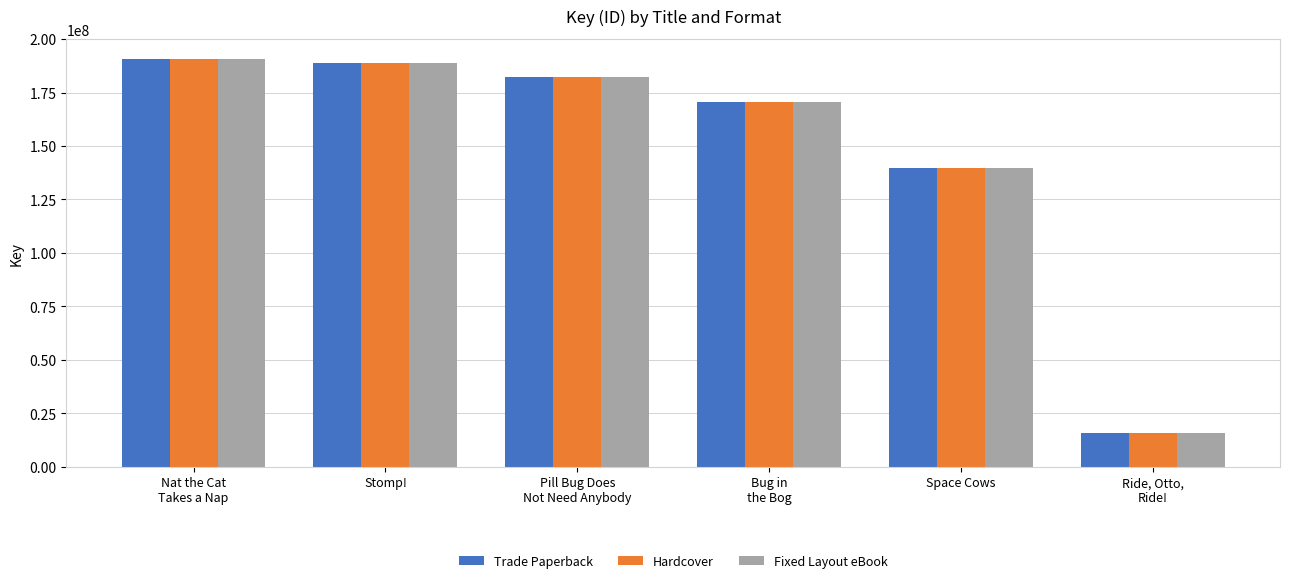

How many data points does each series have?

6